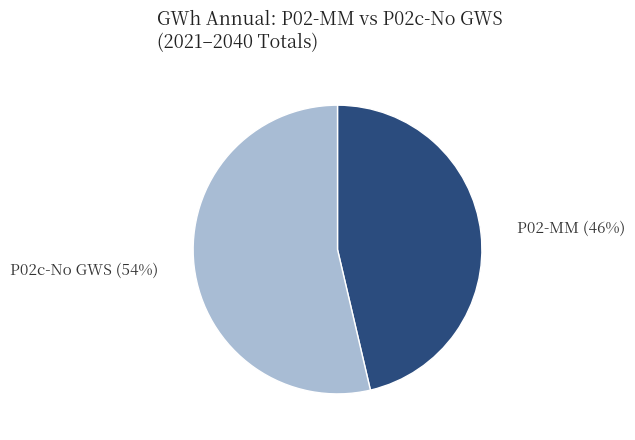

What percentage is the P02-MM slice, to the nearest percent?

46%